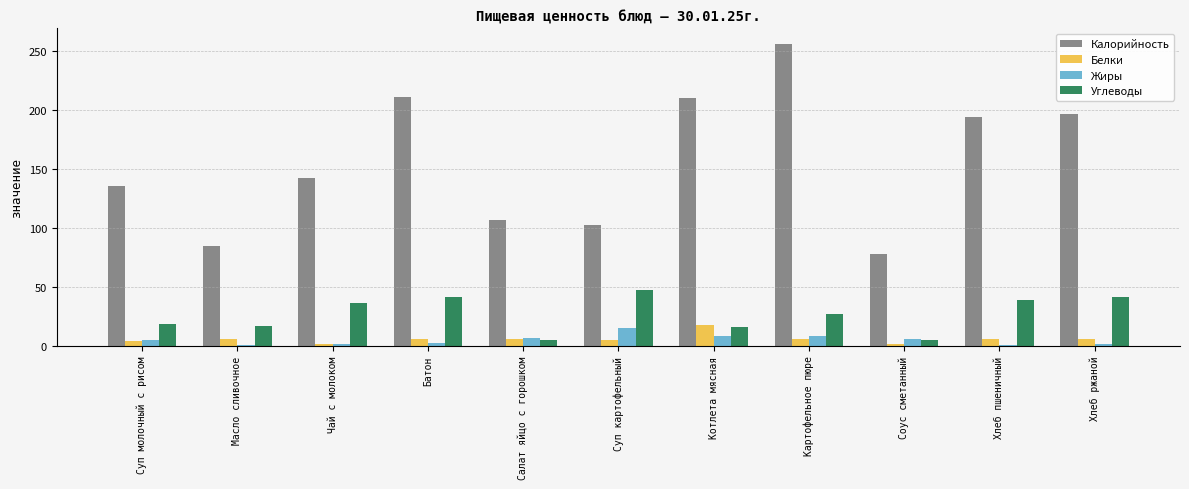

What is the maximum value shown in the chart?

256.0